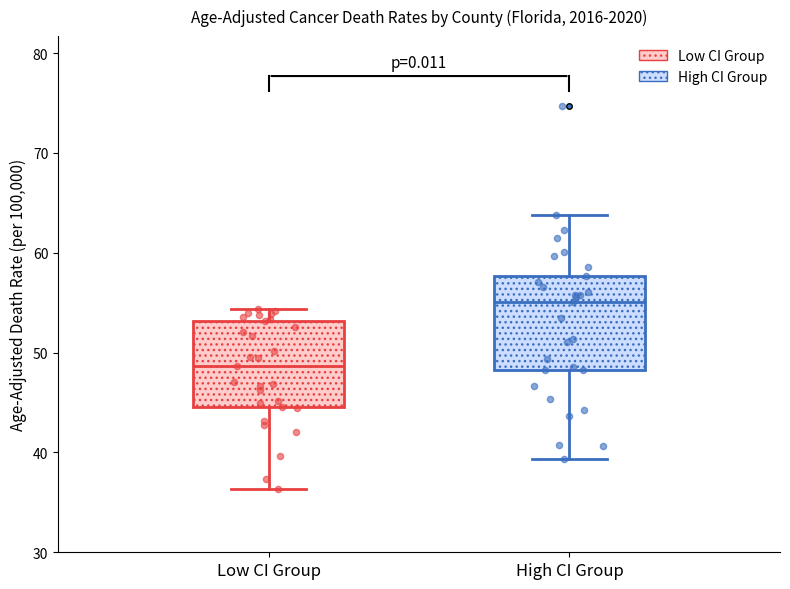

Reading left to right, read every box against the y-axis: the position of its median line, the range the box covers, and the ends of its whiskers. The values are not printed on the chart, so give them approximately, as read against the axis.

Low CI Group: median 49, box 45 to 53, whiskers 36 to 54
High CI Group: median 55, box 48 to 58, whiskers 39 to 64